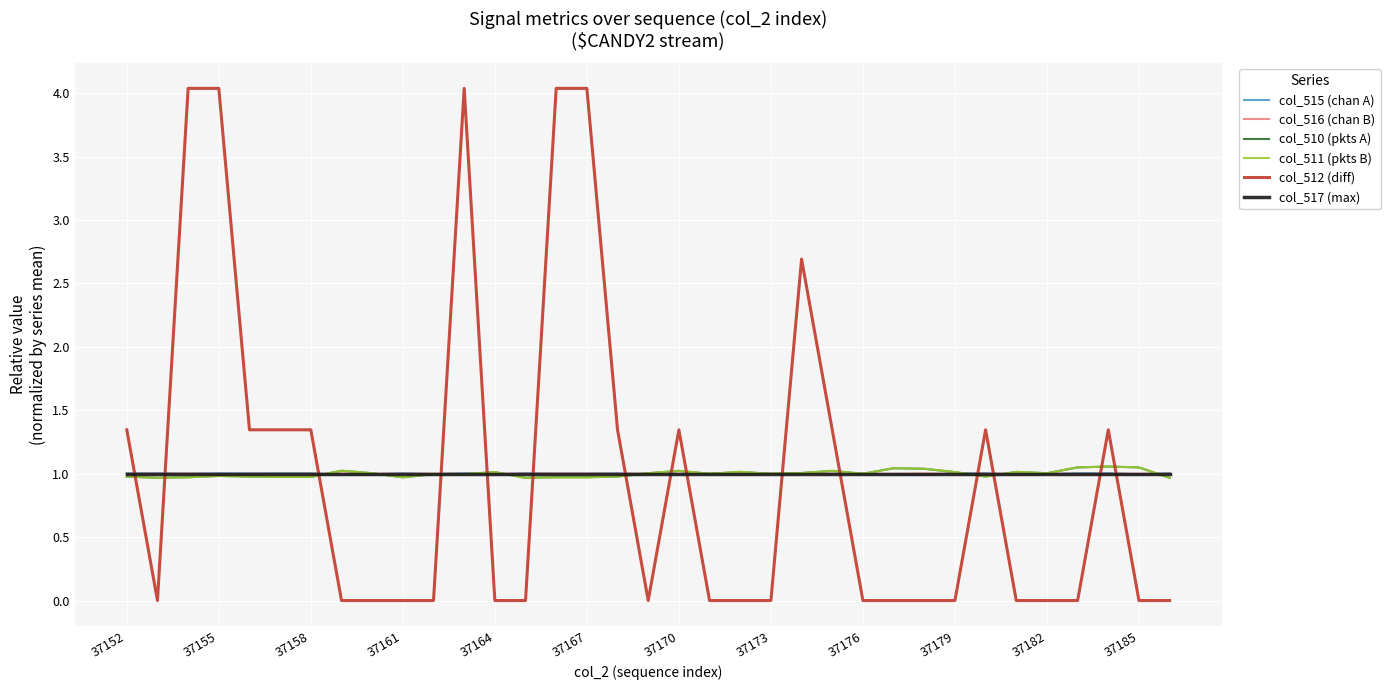

What is the greatest value displayed?

4.0